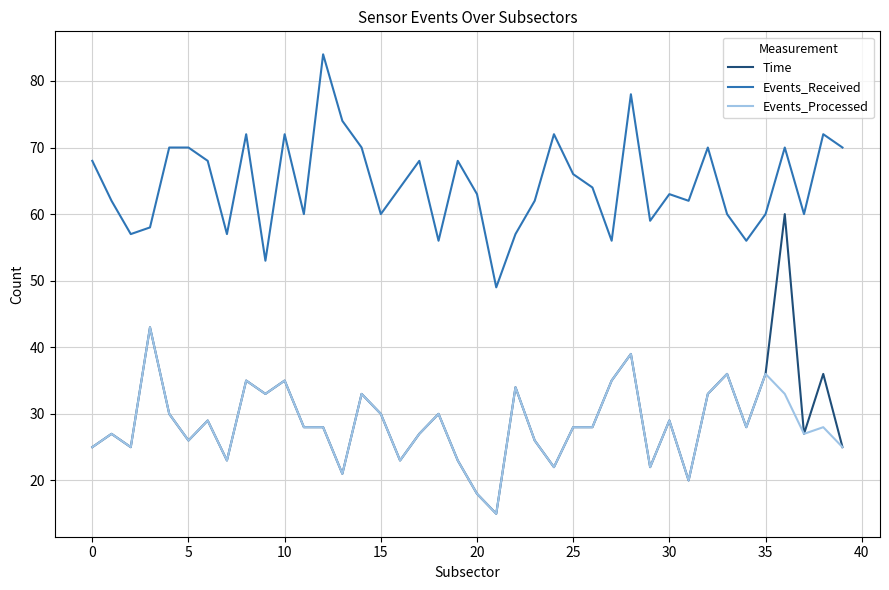

At how many categories does at least one series exceed 76?

2